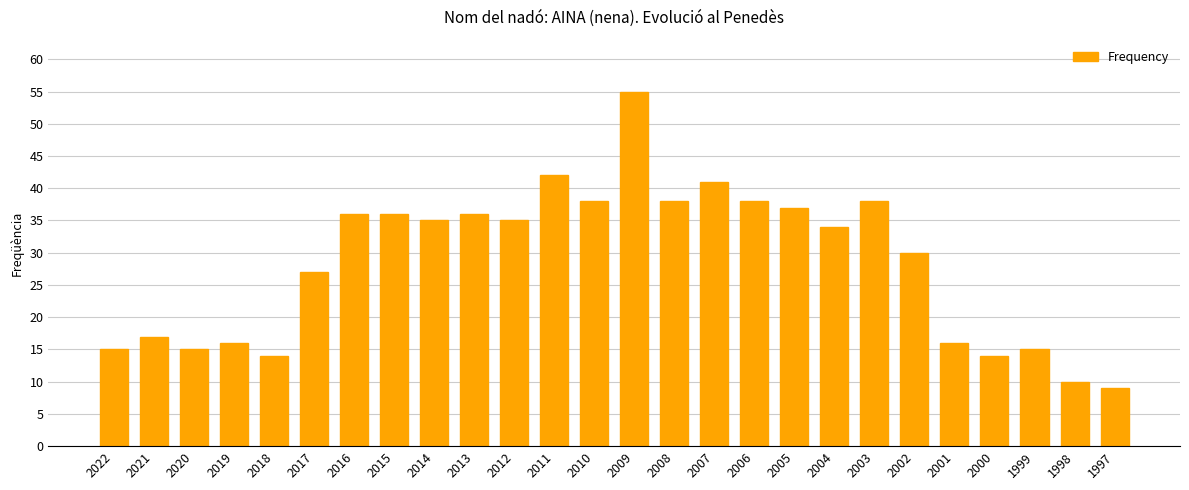

What is the approximate value at 2014, to the nearest 5?

35